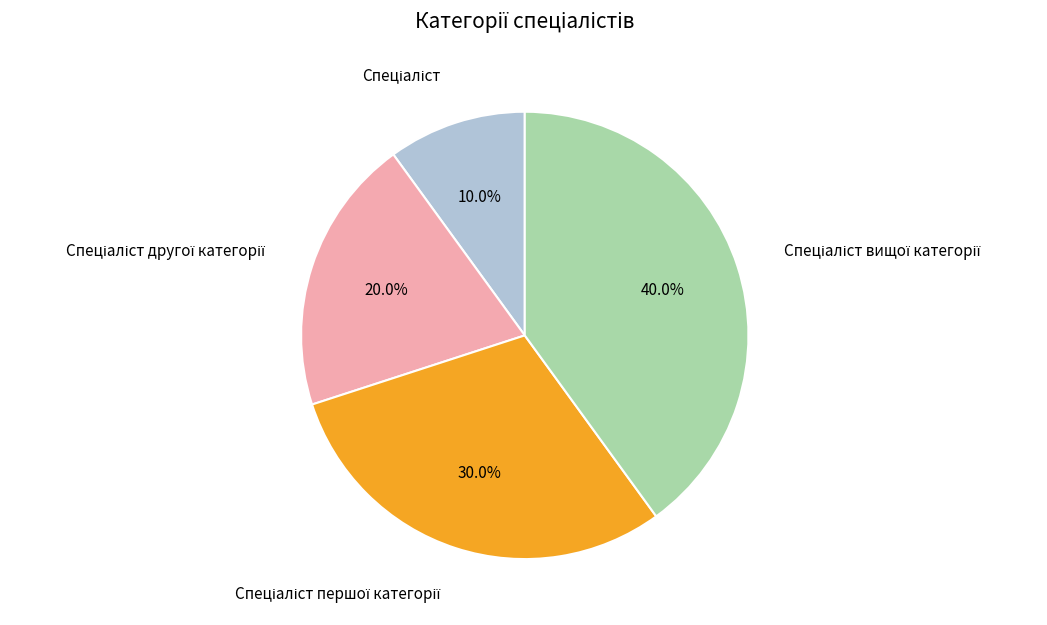

Does any single category account for the majority?

No